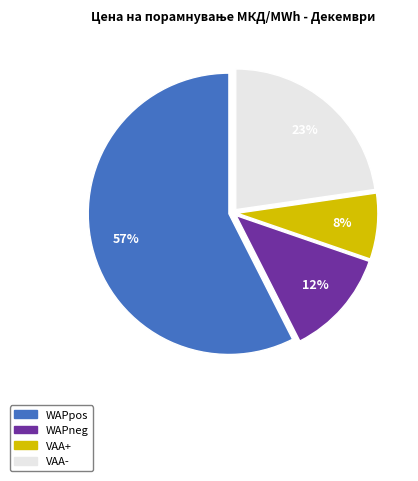

How many segments does this pie chart have?

4